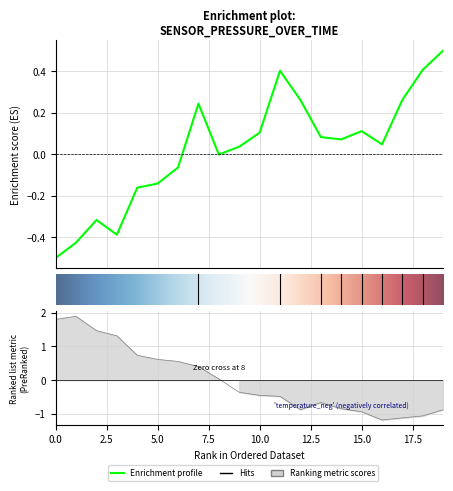

How many data points does each series have?

20